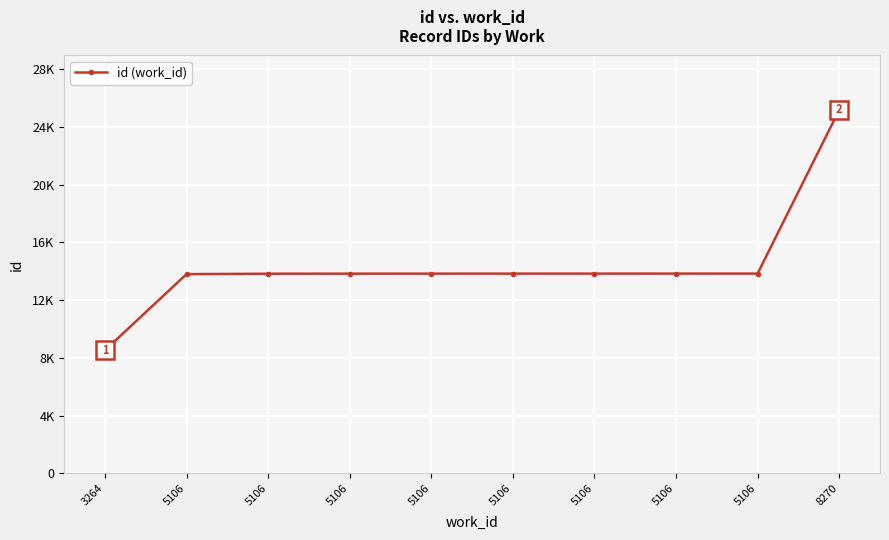

List the labels in order of value, largest first.

8270, 5106, 5106, 5106, 5106, 5106, 5106, 5106, 5106, 3264